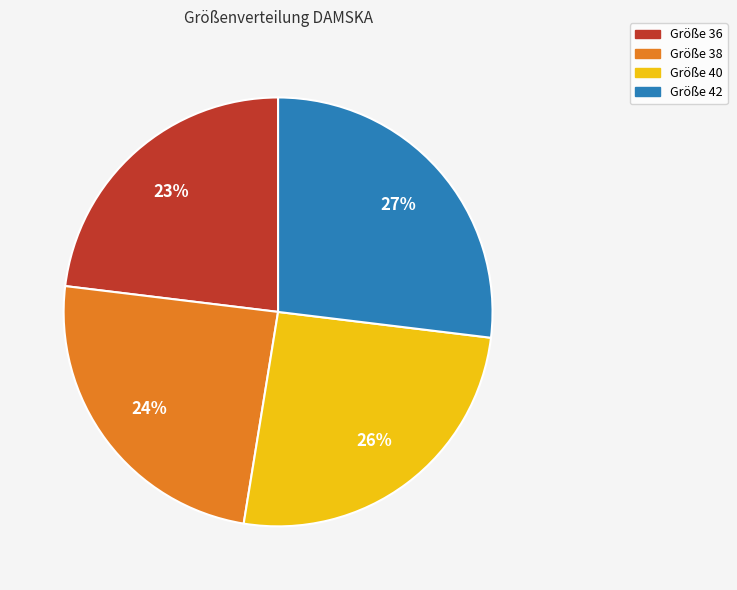

True or false: Größe 38 accounts for 24% of the total.

True